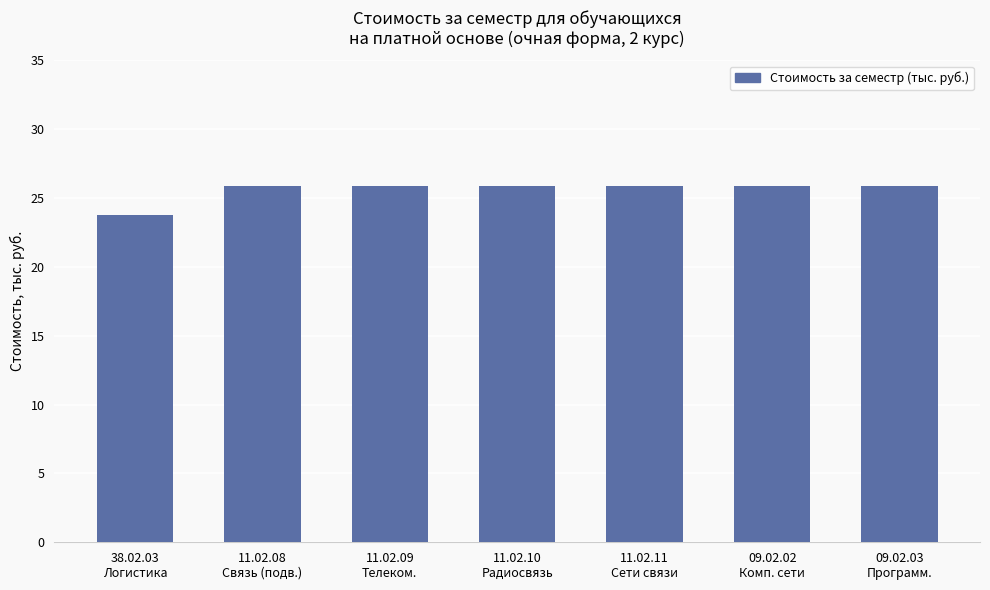

What is the minimum value shown in the chart?

23.7